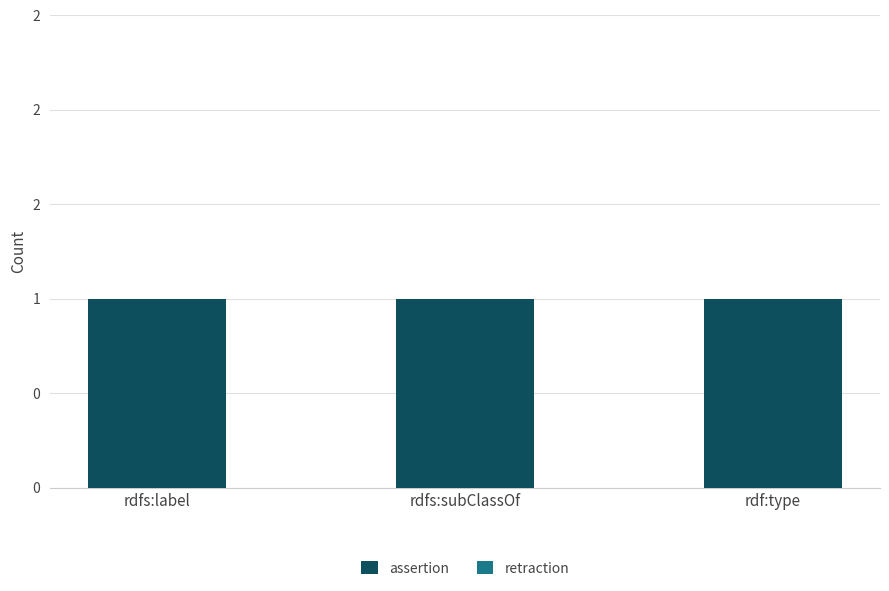

How many bars are there in total?

6